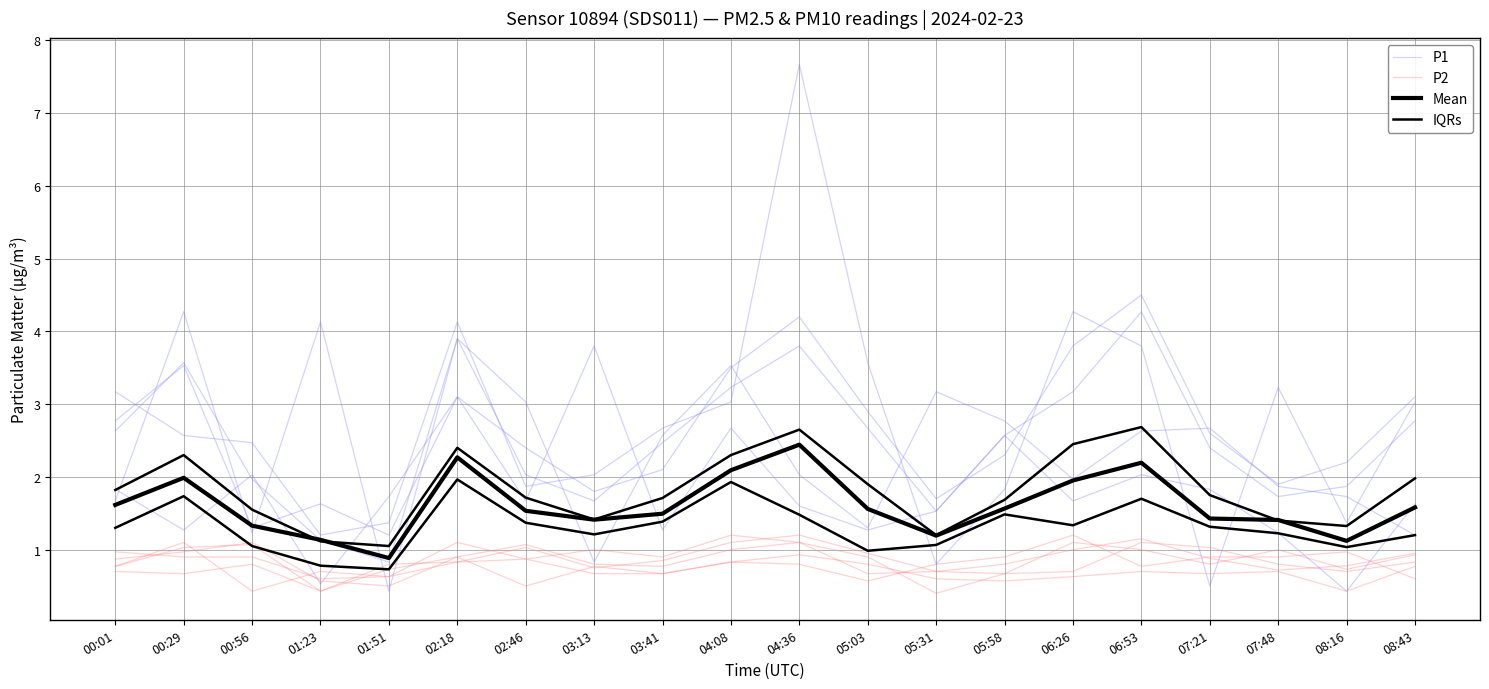

How many values in the P1 series exceed 2?

14